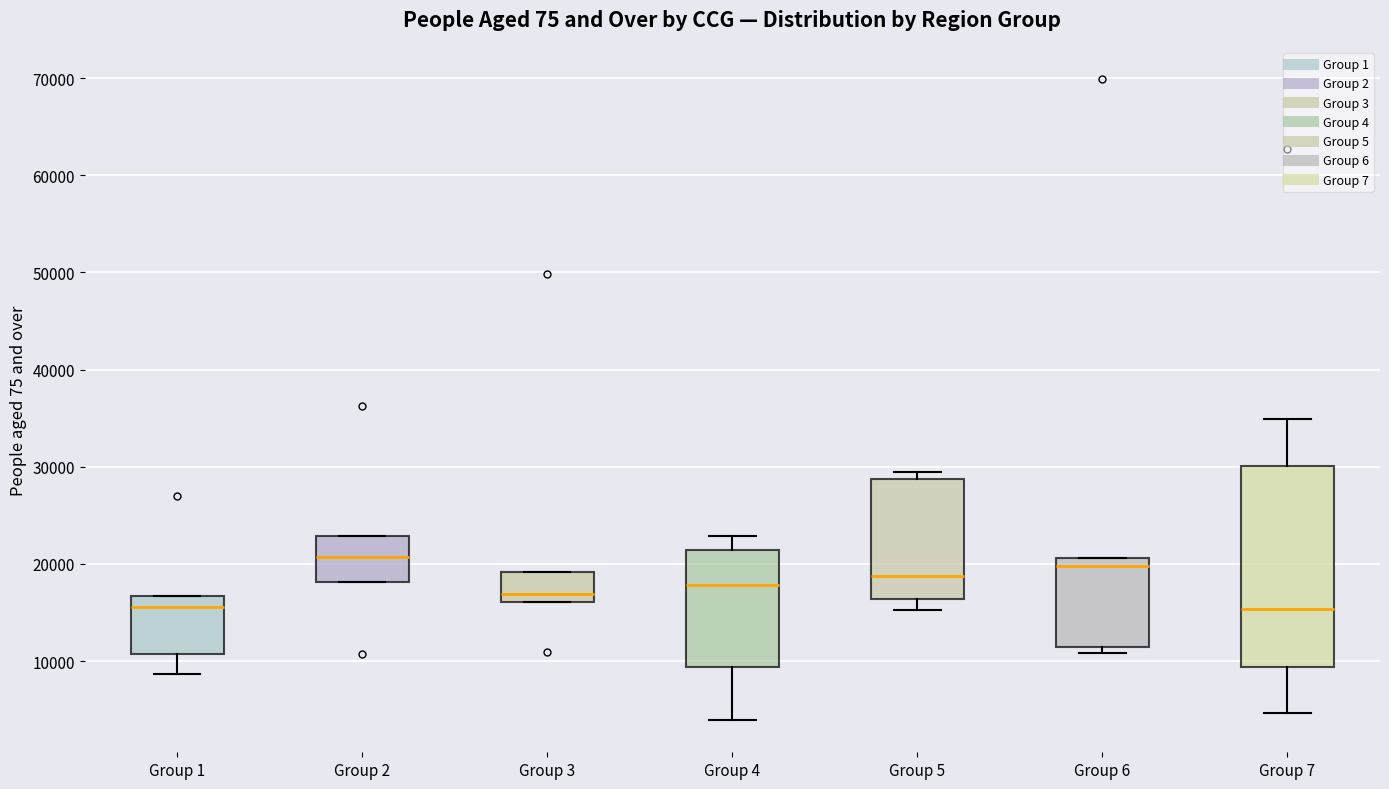

Reading left to right, transcribe this box plot: for each box, give where its median line is, the range the box spans, and where its two whiskers end, as read against the y-axis. The values are not printed on the chart, so give them approximately, as read against the axis.

Group 1: median 16000, box 11000 to 17000, whiskers 9000 to 17000
Group 2: median 21000, box 18000 to 23000, whiskers 18000 to 23000
Group 3: median 17000, box 16000 to 19000, whiskers 16000 to 19000
Group 4: median 18000, box 9000 to 21000, whiskers 4000 to 23000
Group 5: median 19000, box 16000 to 29000, whiskers 15000 to 29000 (just above the box's upper edge)
Group 6: median 20000, box 11000 to 21000, whiskers 11000 (just below the box's lower edge) to 21000
Group 7: median 15000, box 9000 to 30000, whiskers 5000 to 35000